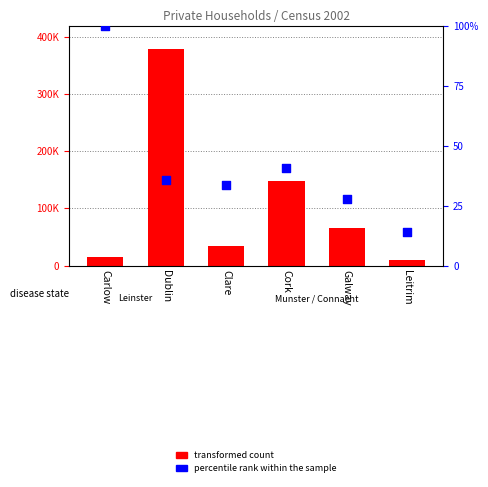

Which series reaches the maximum Y coordinate?

transformed count